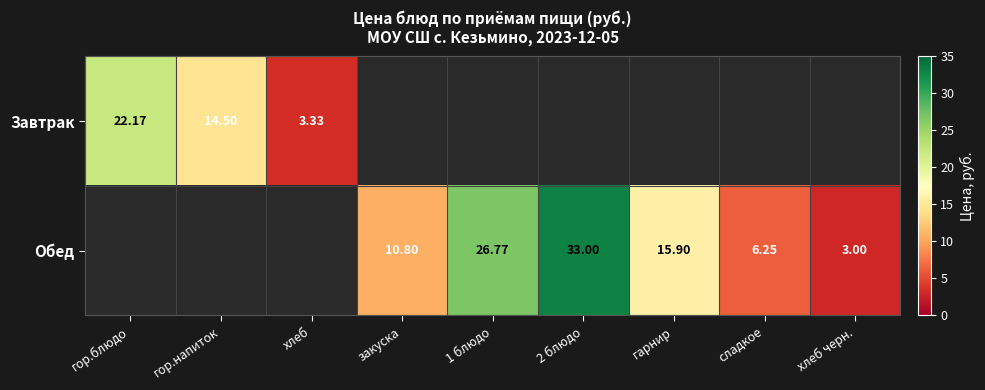

What is the total value across all series at сладкое?

6.2